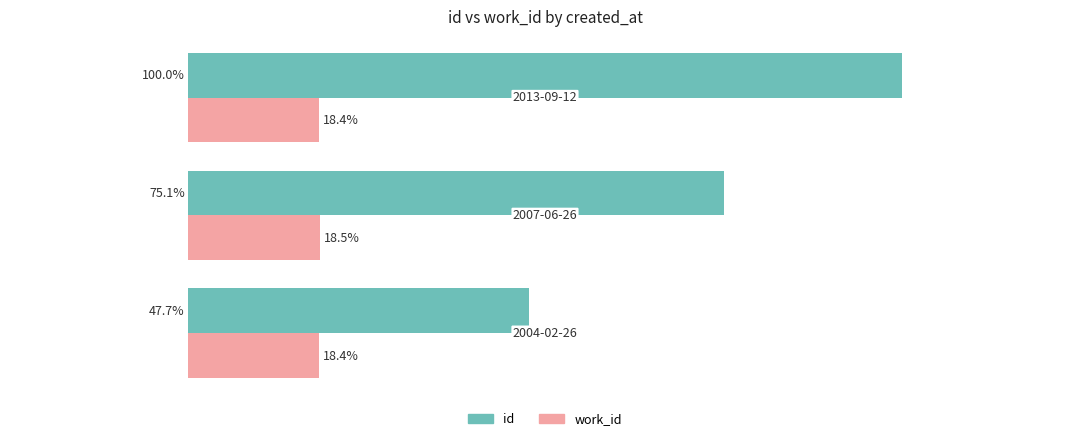

Which series has the largest total across all categories?

id